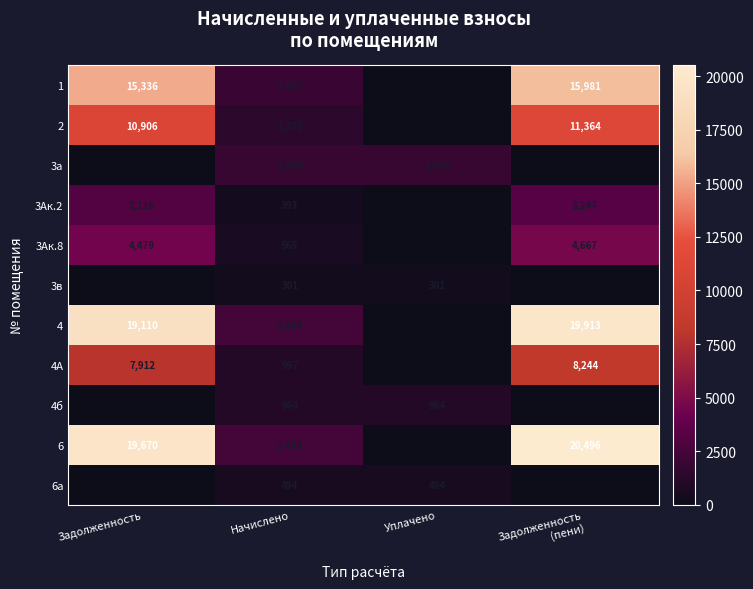

True or false: 4б has a value of 1325 at Уплачено.

False